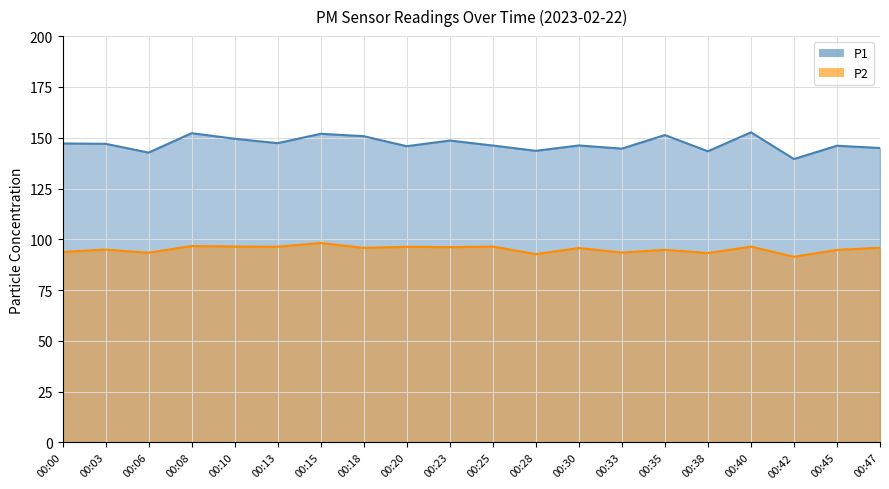

Which has a higher value, 00:28 or 00:03?

00:03